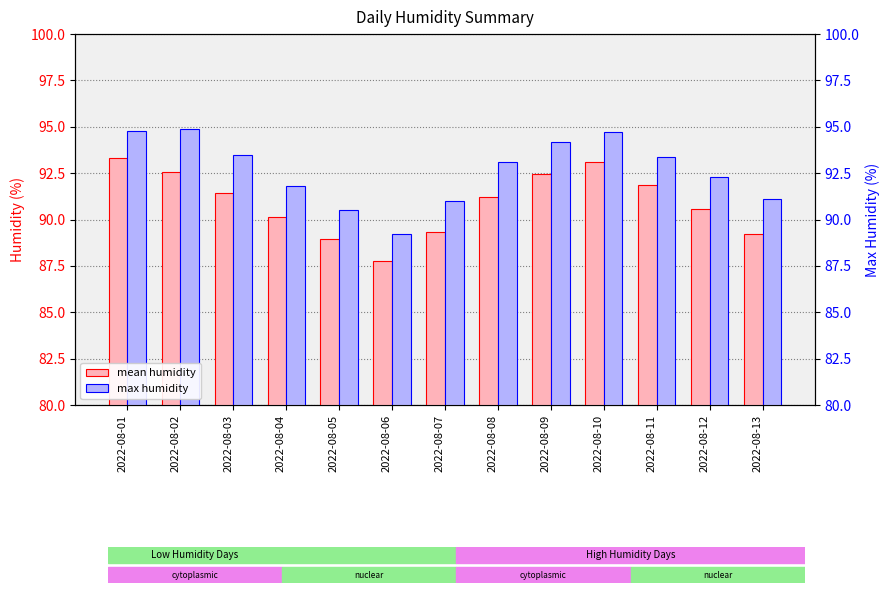

What is the difference between the maximum and minimum values in the max humidity series?

5.7